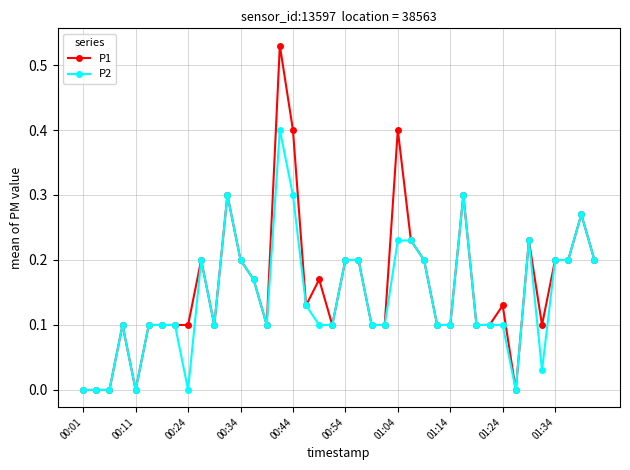

What is the maximum value for P2?

0.4